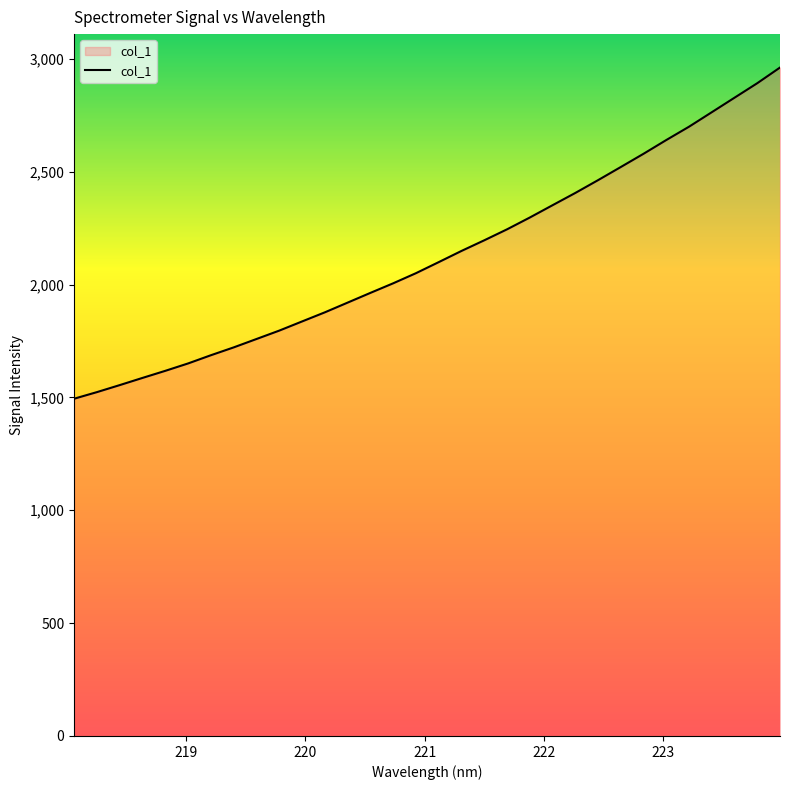

What is the difference between the second highest and minimum values?

1398.0